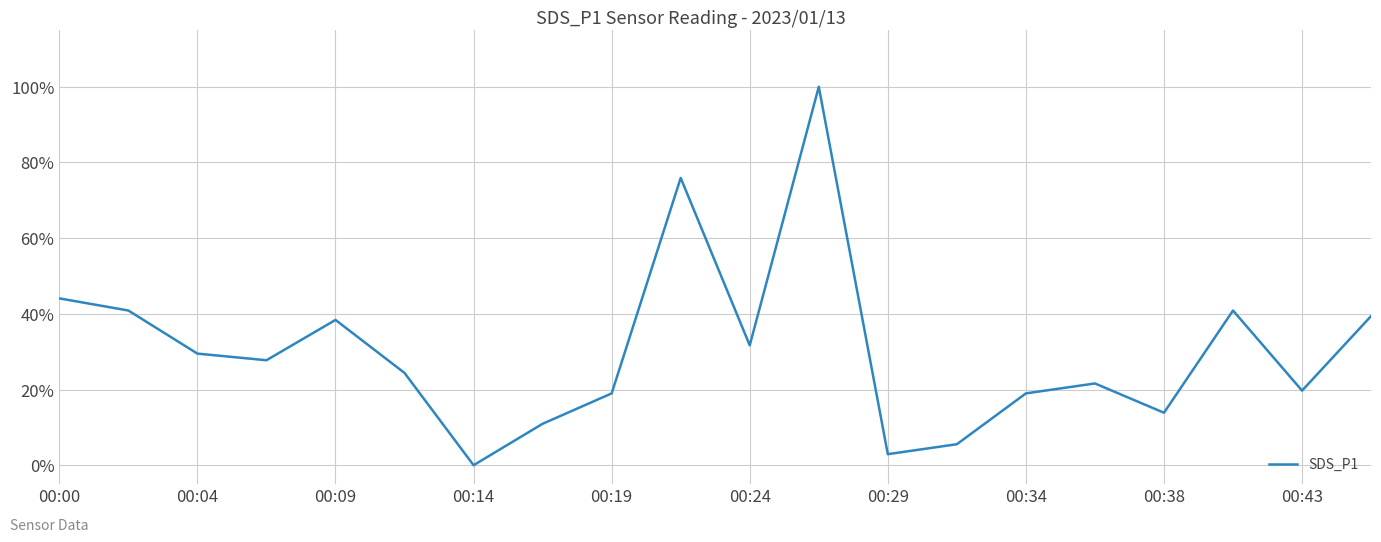

What is the average value?

30.3